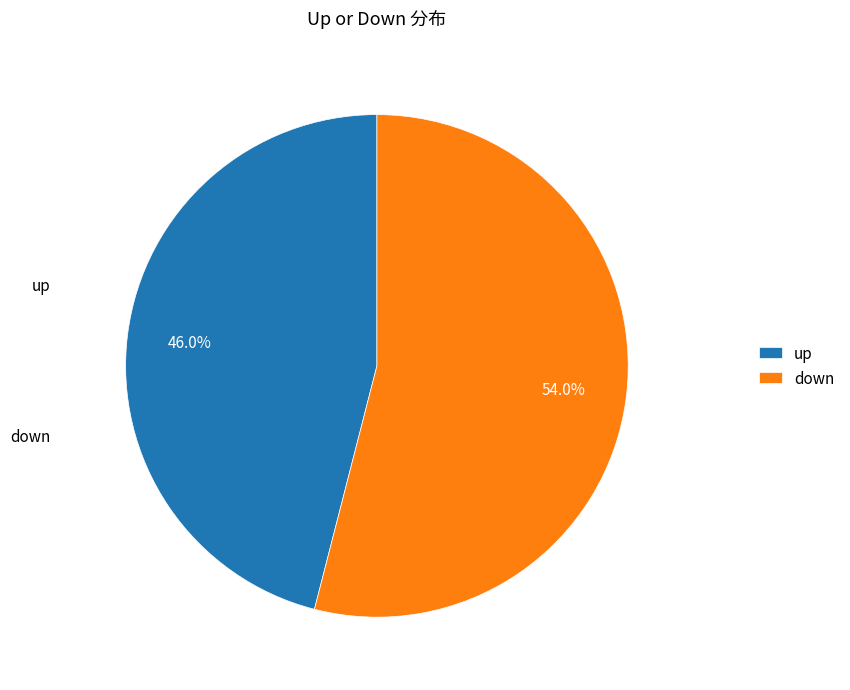

What is the total percentage of down and up?

100.0%